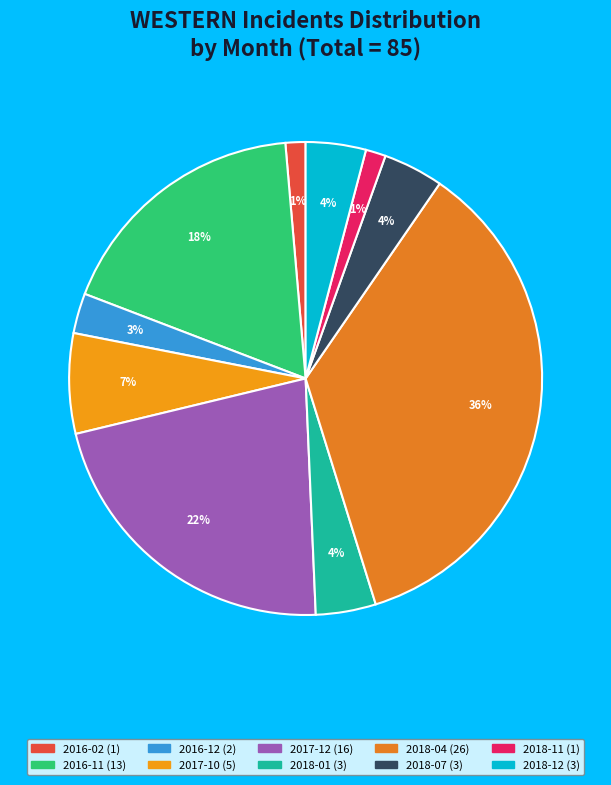

How many segments does this pie chart have?

10